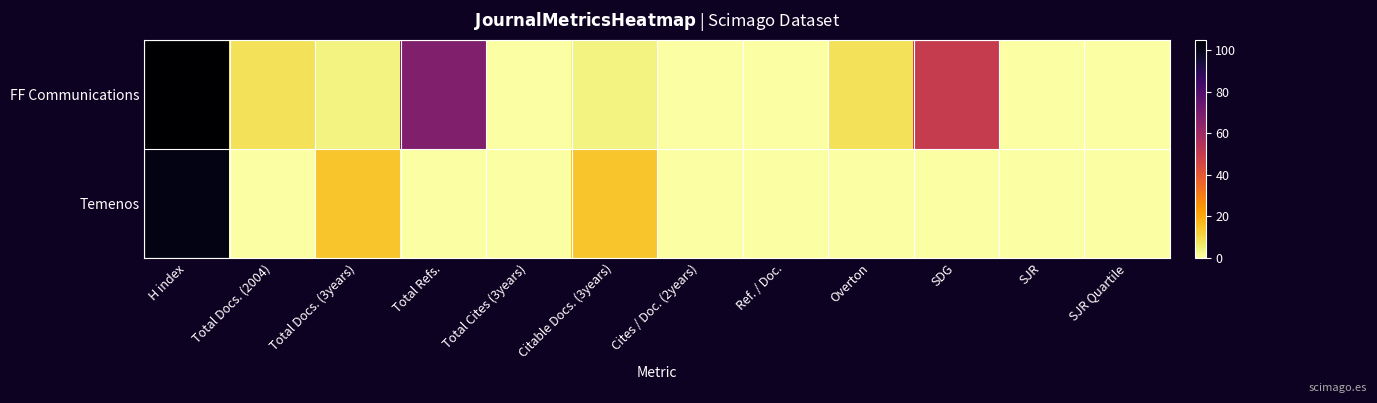

Reading left to right, transcribe all the data shown in this chart.

FF Communications: H index=105	Total Docs. (2004)=8	Total Docs. (3years)=4	Total Refs.=68	Total Cites (3years)=0	Citable Docs. (3years)=4	Cites / Doc. (2years)=0	Ref. / Doc.=0	Overton=8	SDG=50	SJR=0	SJR Quartile=0
Temenos: H index=101	Total Docs. (2004)=0	Total Docs. (3years)=14	Total Refs.=0	Total Cites (3years)=0	Citable Docs. (3years)=14	Cites / Doc. (2years)=0	Ref. / Doc.=0	Overton=0	SDG=0	SJR=0	SJR Quartile=0